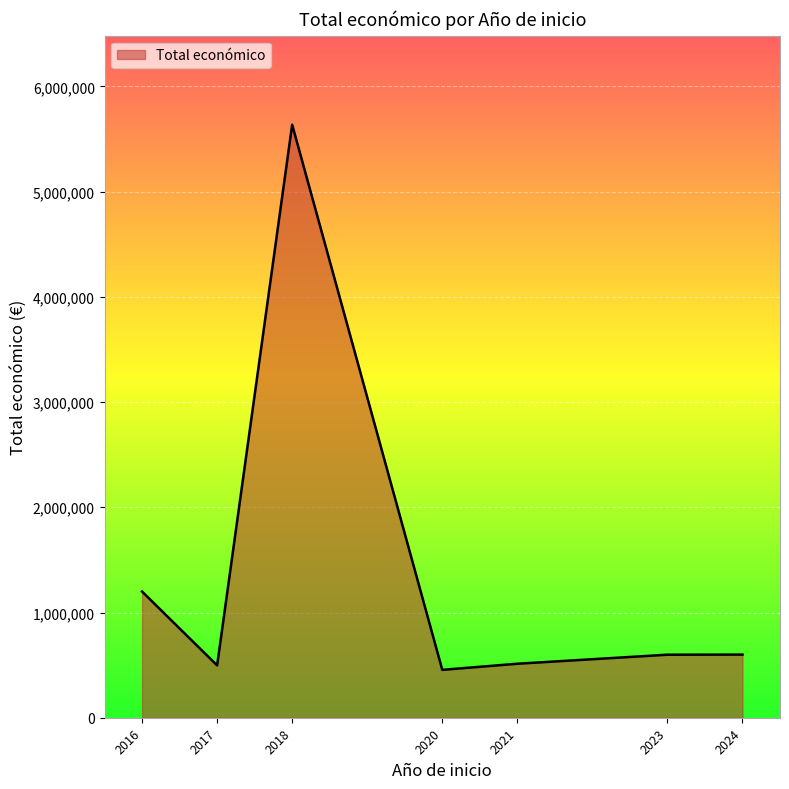

What value does the data have at 2023?

598909